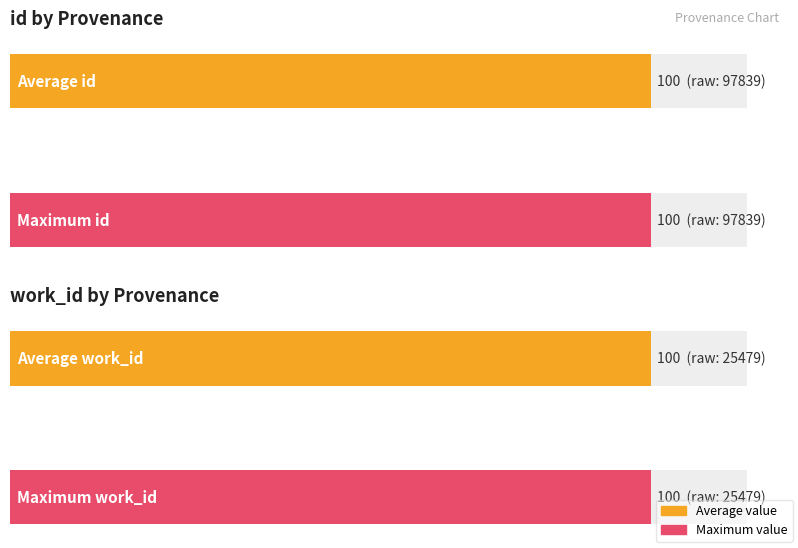

List the series in order of their peak value, lowest first.

work_id, id